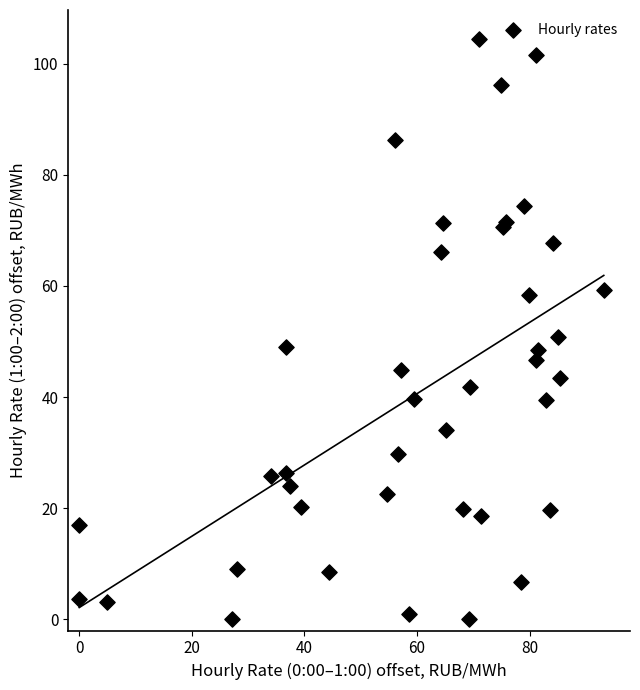

What Y value in the scatter plot is closest to 52?

50.8